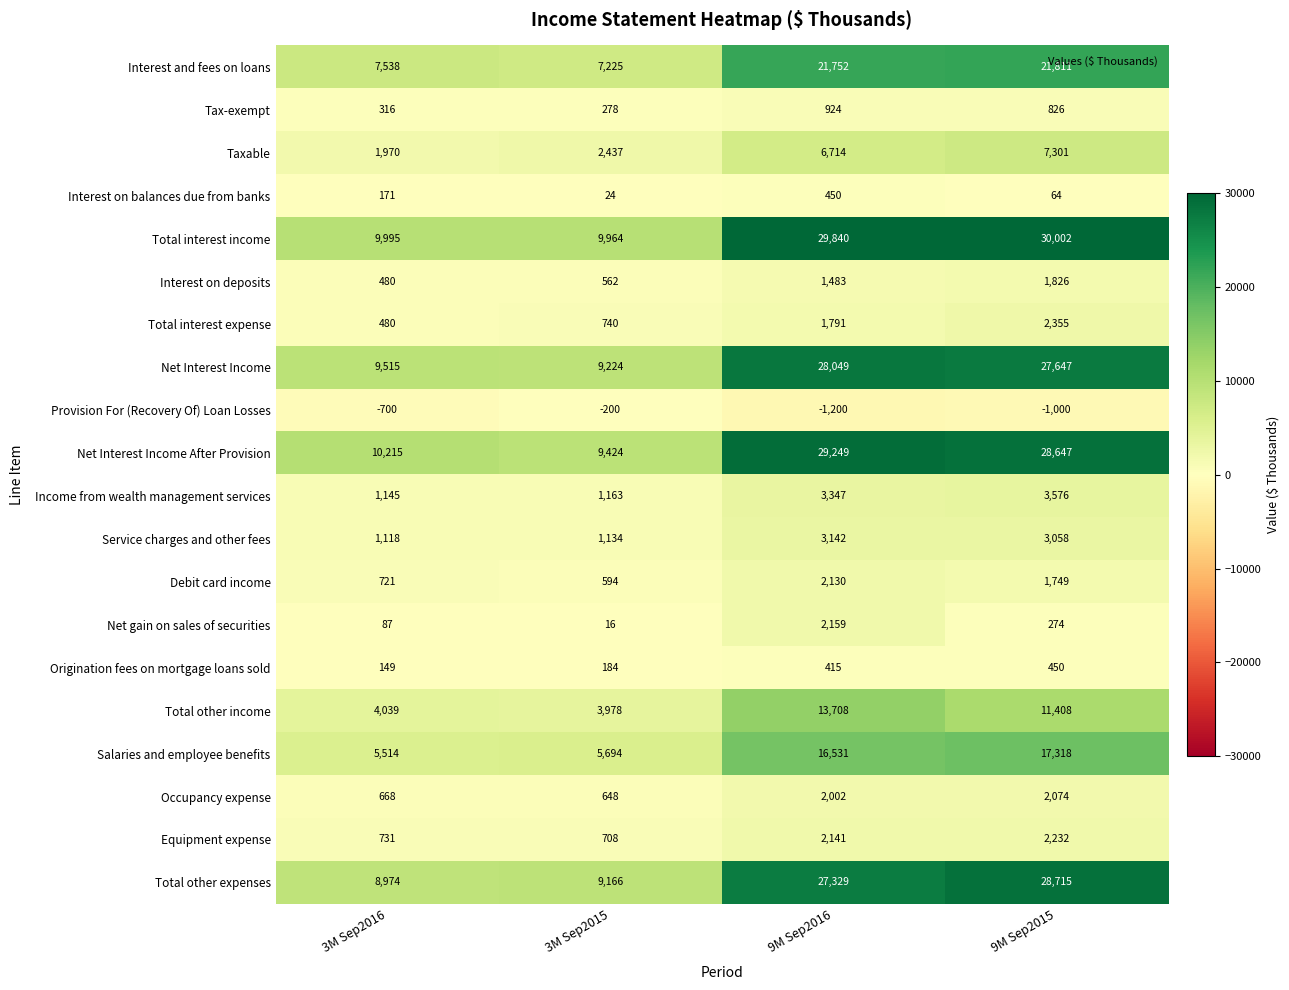

What is the total value across all series at 3M Sep2015?

62963